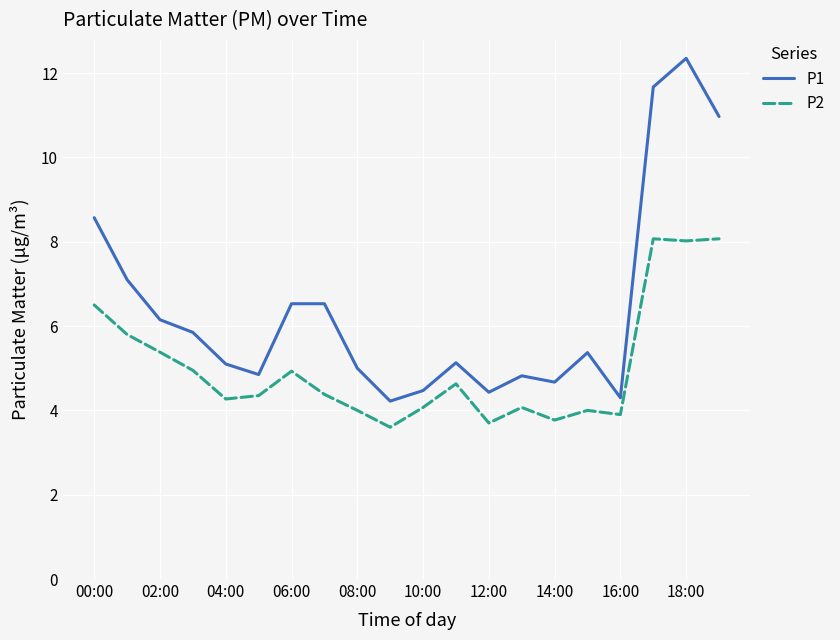

What are all the series names shown in the legend?

P1, P2